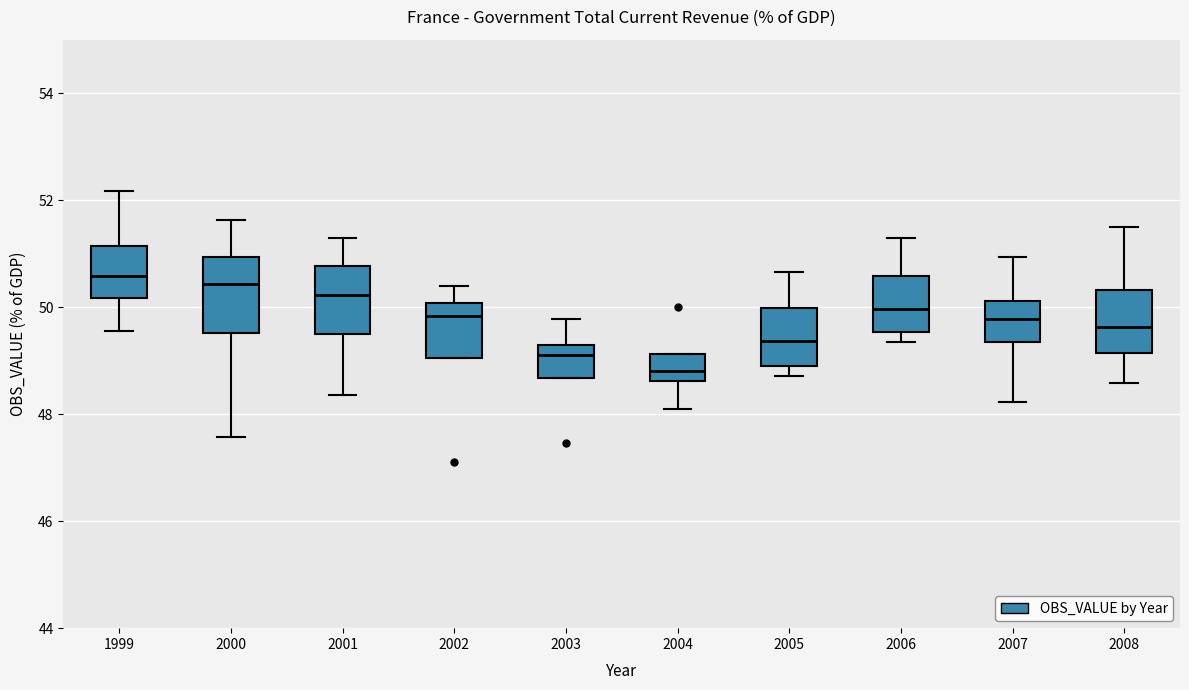

Reading left to right, transcribe this box plot: for each box, give where its median line is, the range the box spans, and where its two whiskers end, as read against the y-axis. The values are not printed on the chart, so give them approximately, as read against the axis.

1999: median 50.6, box 50.2 to 51.2, whiskers 49.6 to 52.2
2000: median 50.4, box 49.6 to 51.0, whiskers 47.6 to 51.6
2001: median 50.2, box 49.4 to 50.8, whiskers 48.4 to 51.2
2002: median 49.8, box 49.0 to 50.0, whiskers 49.0 to 50.4
2003: median 49.2 (just below the box's upper edge), box 48.6 to 49.2, whiskers 48.6 to 49.8
2004: median 48.8, box 48.6 to 49.2, whiskers 48.0 to 49.2
2005: median 49.4, box 48.8 to 50.0, whiskers 48.8 (just below the box's lower edge) to 50.6
2006: median 50.0, box 49.6 to 50.6, whiskers 49.4 to 51.2
2007: median 49.8, box 49.4 to 50.2, whiskers 48.2 to 51.0
2008: median 49.6, box 49.2 to 50.4, whiskers 48.6 to 51.4